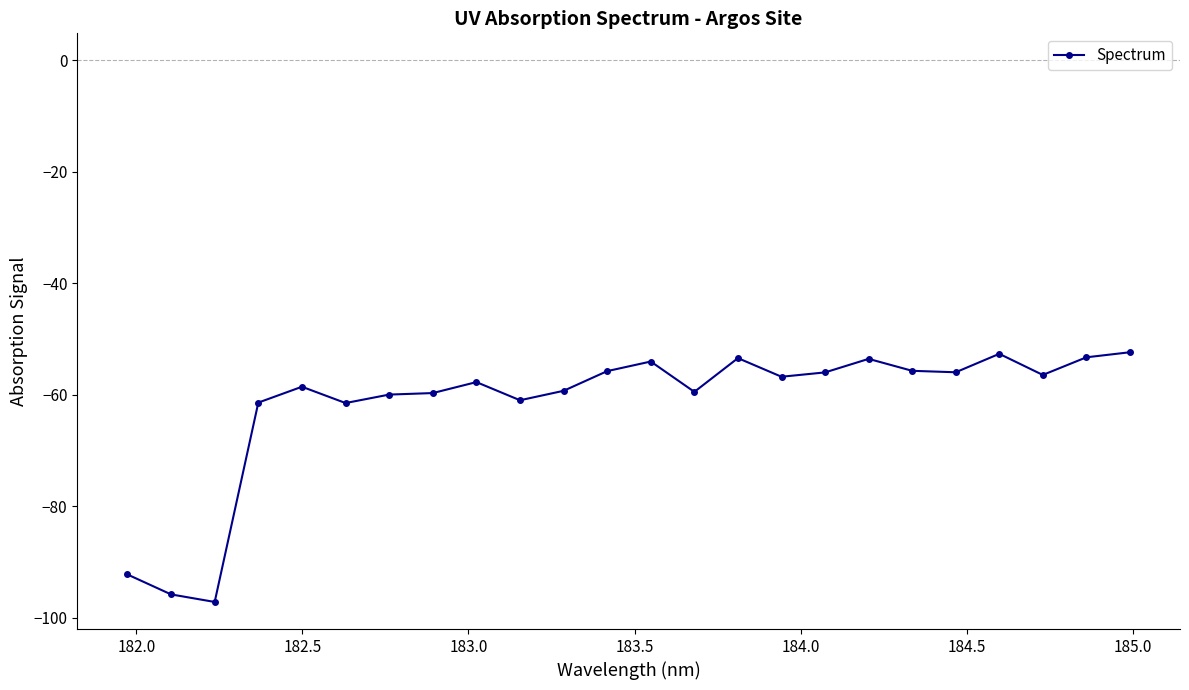

What is the value of the 21st point from the left?

-52.6